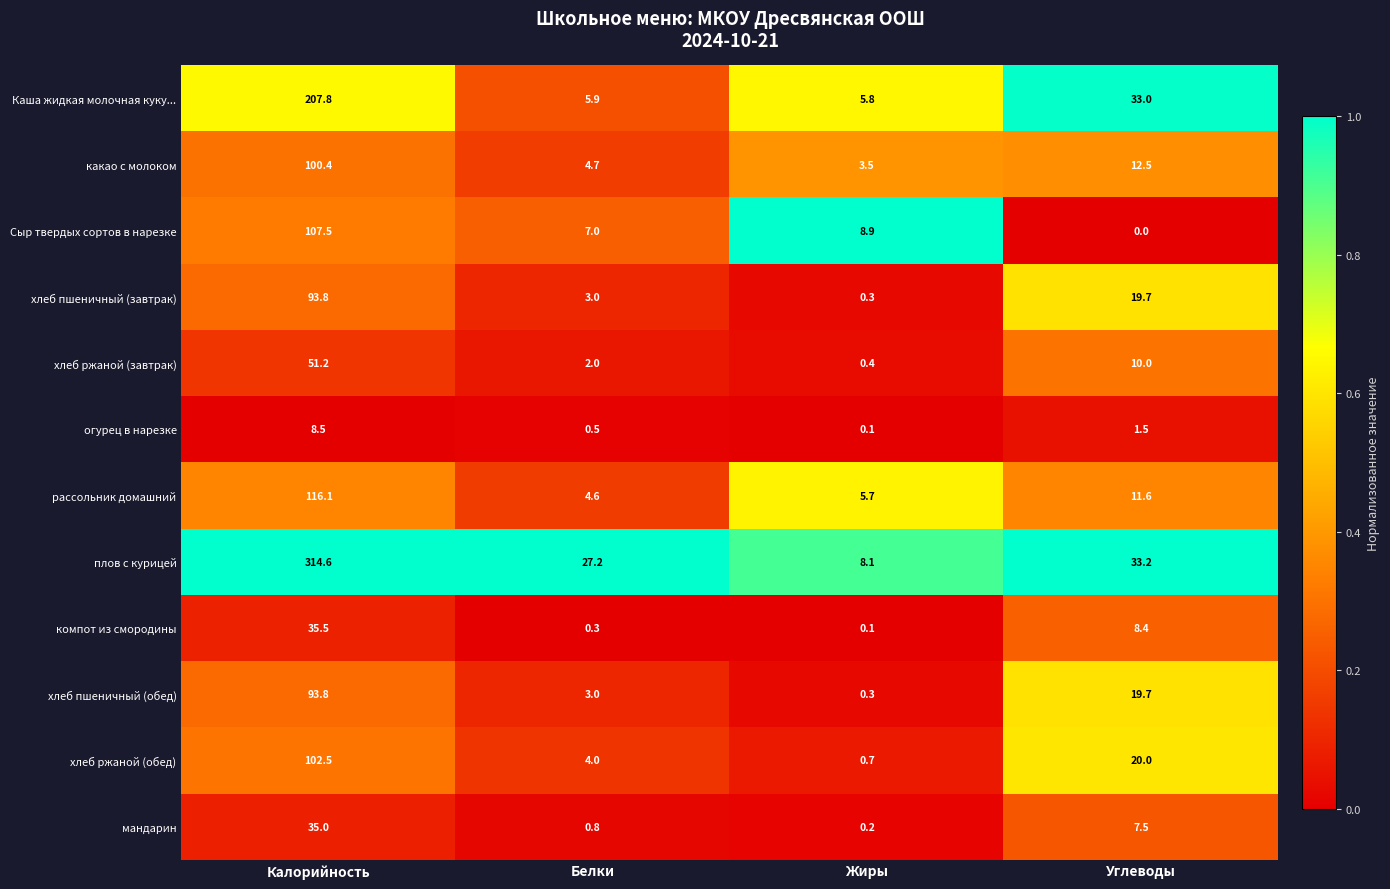

True or false: рассольник домашний has a value of 172.9 at Калорийность.

False